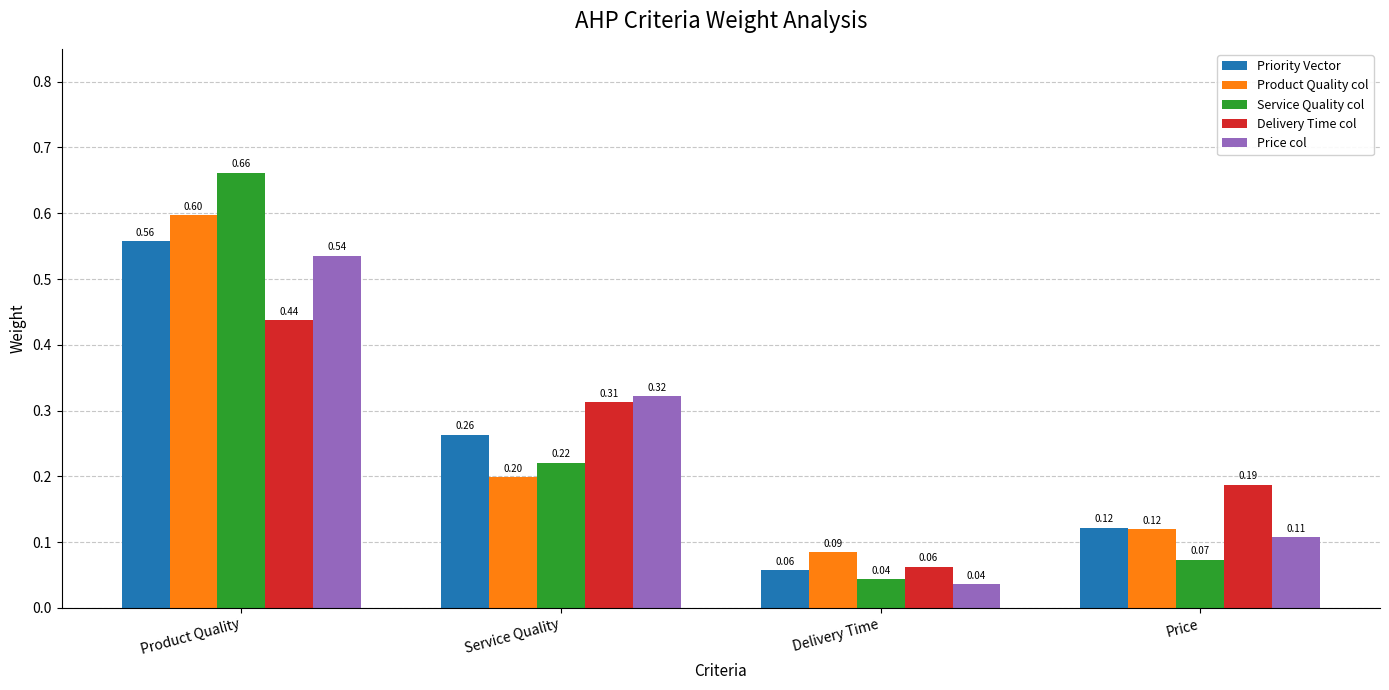

Which series has the largest range (max minus min)?

Service Quality col